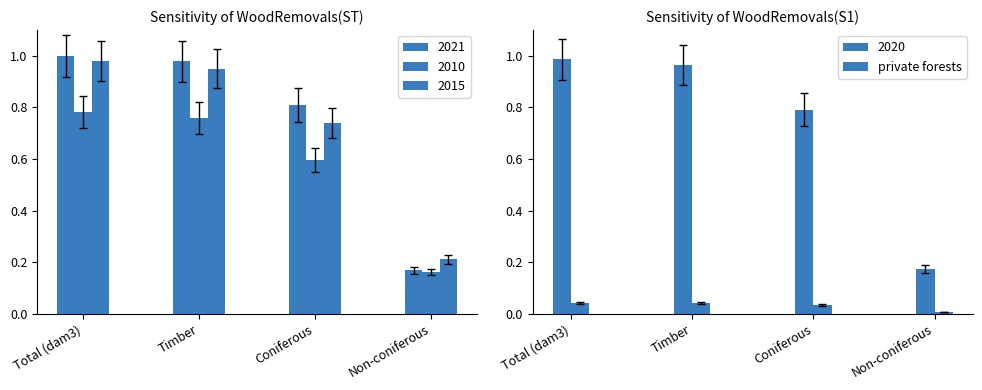

What is the label of the 3rd bar from the left?

Coniferous